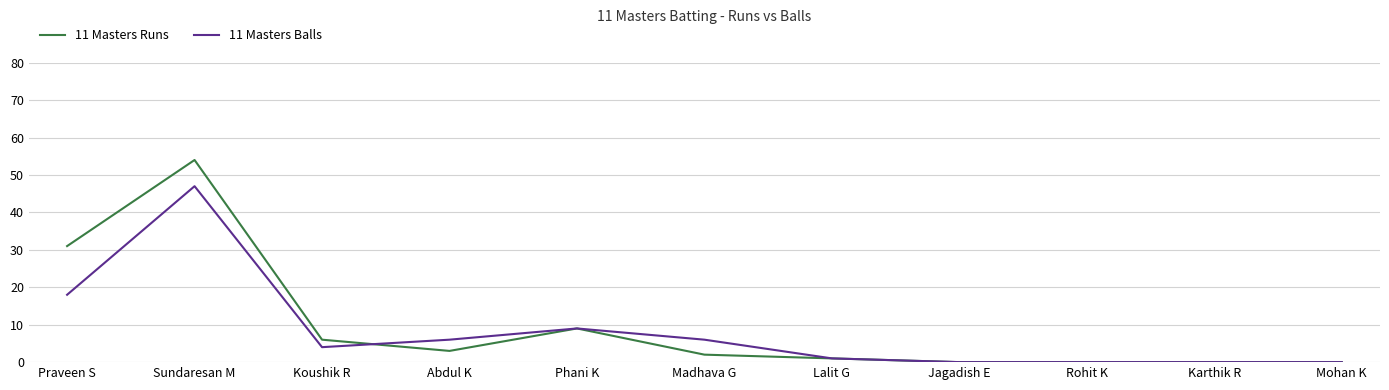

Which series has the widest spread of values?

11 Masters Runs